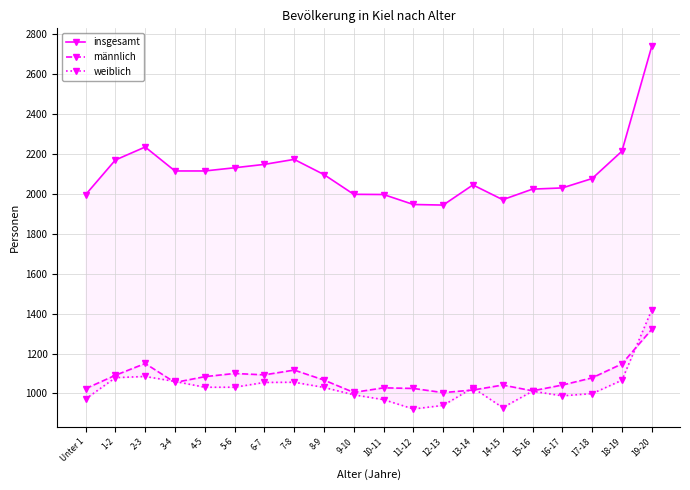

List the labels in order of insgesamt value, largest first.

19-20, 2-3, 18-19, 7-8, 1-2, 6-7, 5-6, 3-4, 4-5, 8-9, 17-18, 13-14, 16-17, 15-16, 9-10, 10-11, Unter 1, 14-15, 11-12, 12-13